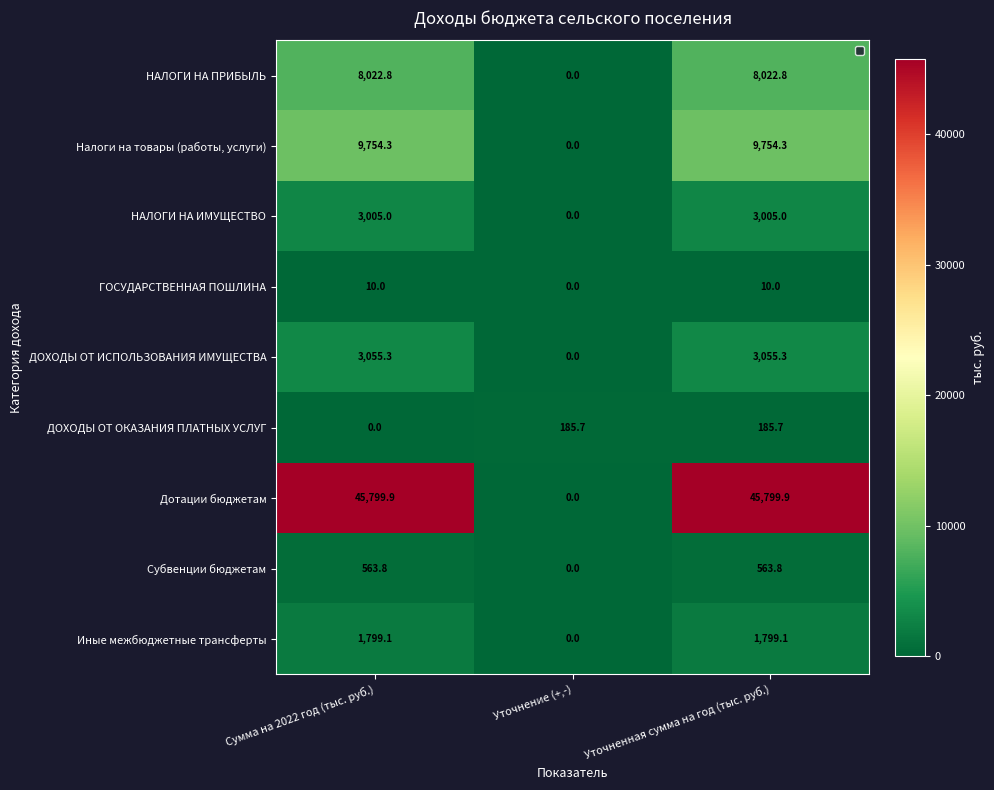

At Сумма на 2022 год (тыс. руб.), list the series in order from smallest to largest.

ДОХОДЫ ОТ ОКАЗАНИЯ ПЛАТНЫХ УСЛУГ, ГОСУДАРСТВЕННАЯ ПОШЛИНА, Субвенции бюджетам, Иные межбюджетные трансферты, НАЛОГИ НА ИМУЩЕСТВО, ДОХОДЫ ОТ ИСПОЛЬЗОВАНИЯ ИМУЩЕСТВА, НАЛОГИ НА ПРИБЫЛЬ, Налоги на товары (работы, услуги), Дотации бюджетам